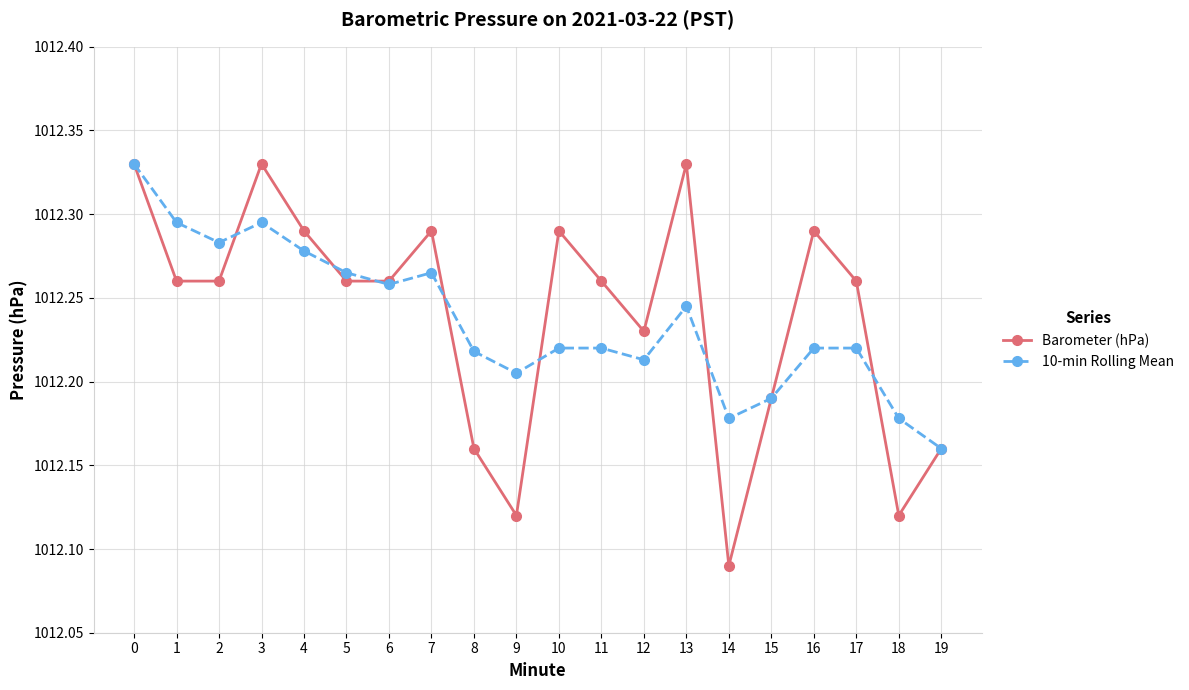

What is the sum of all Barometer (hPa) values?

20244.8